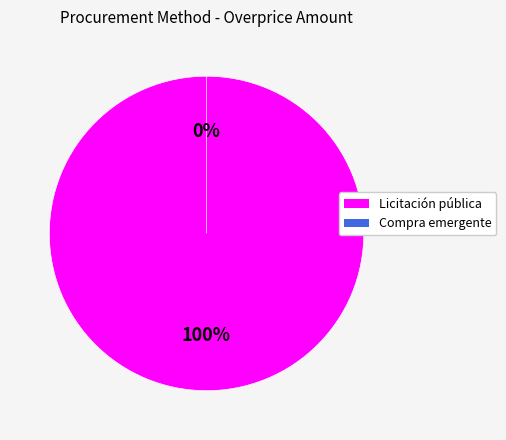

Which slice represents more than half of the pie?

Licitación pública